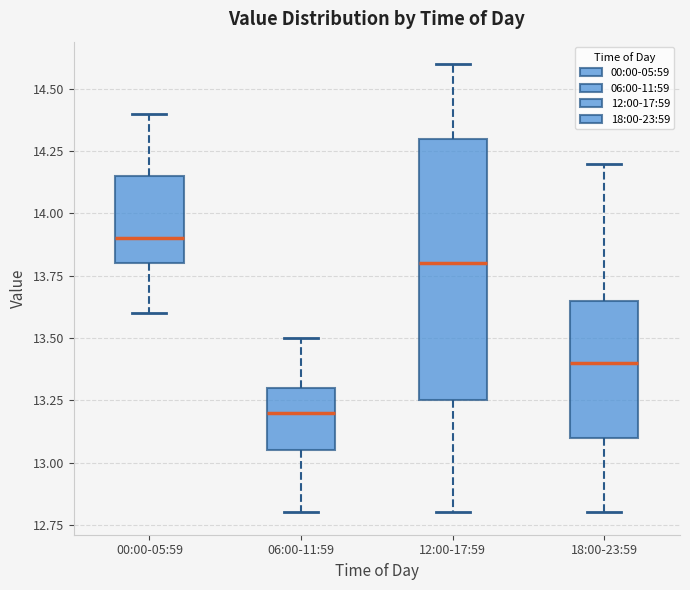

Which box's median line is the lowest?

06:00-11:59